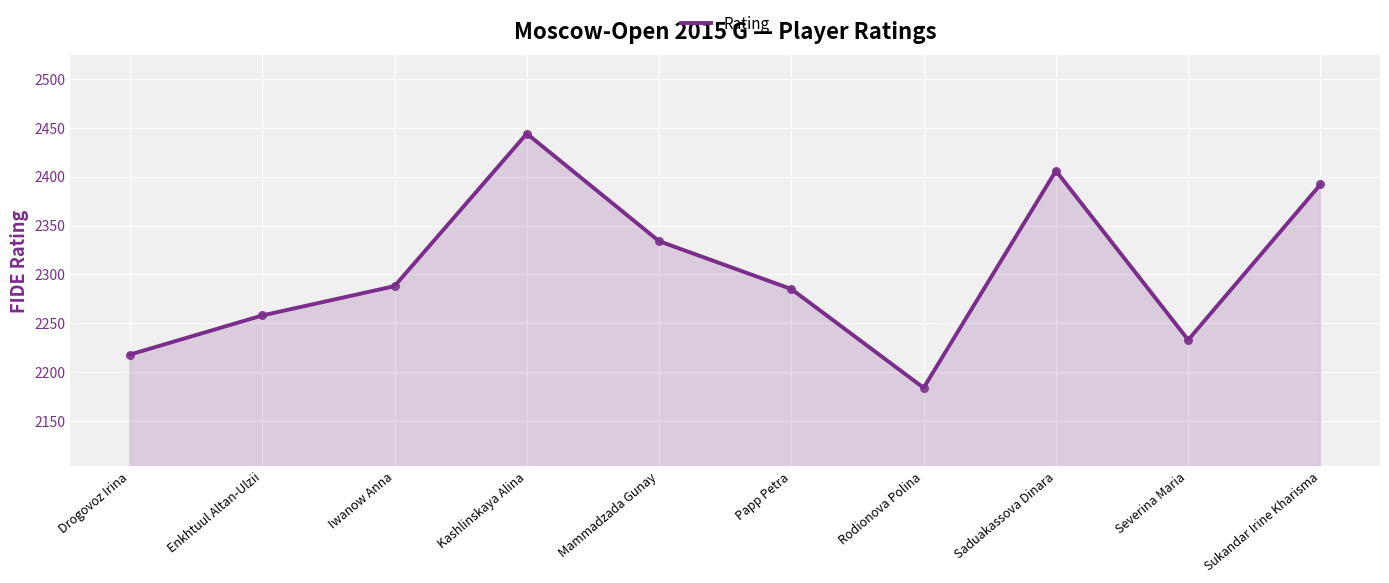

What is the change in value from Mammadzada Gunay to Saduakassova Dinara?

+72